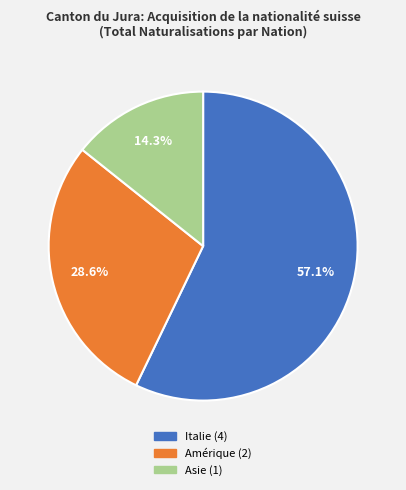

What percentage is the Amérique slice, to the nearest percent?

29%